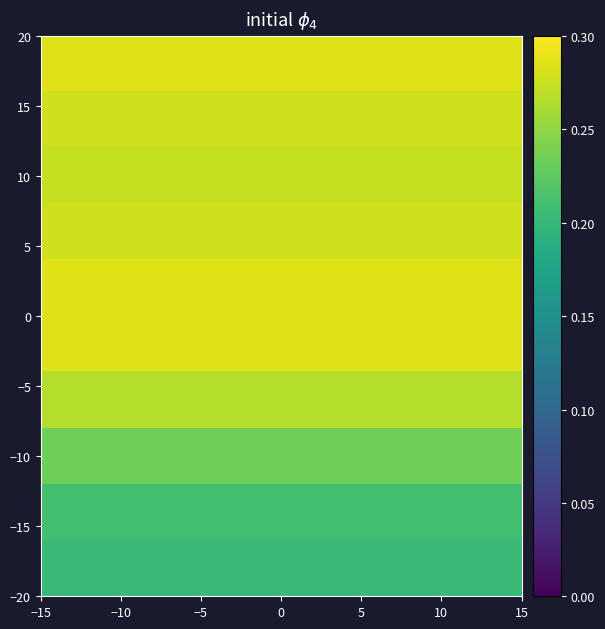

At how many categories does at least one series exceed 0?

12